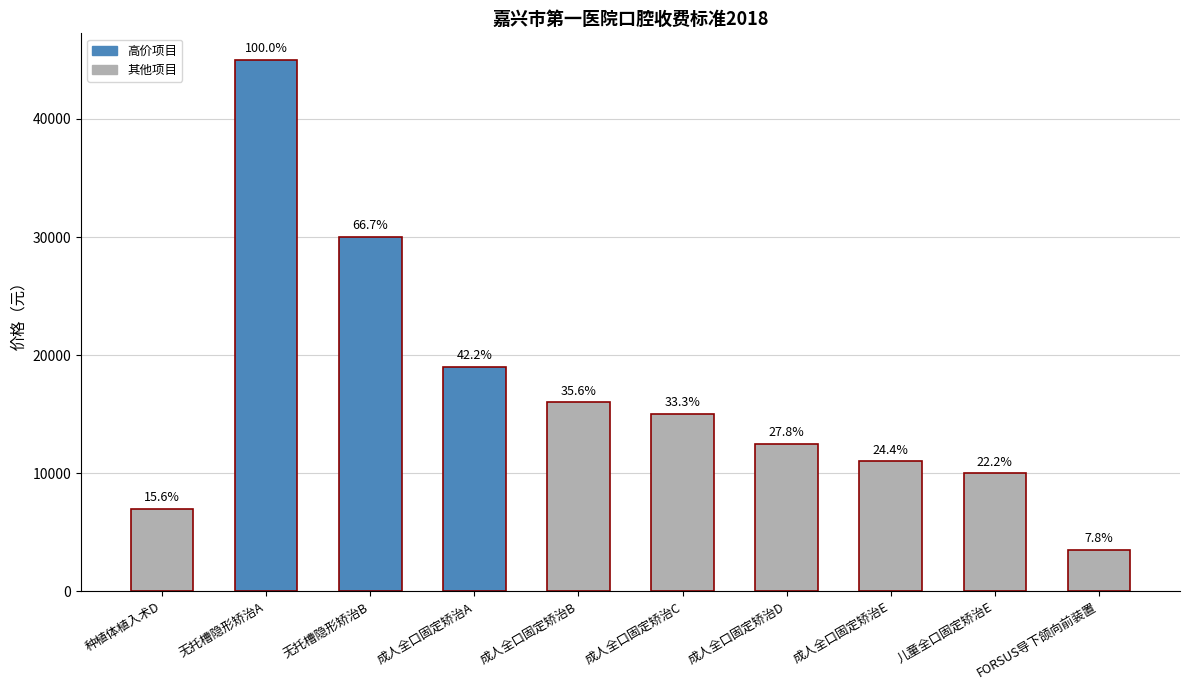

How many bars are there in total?

10